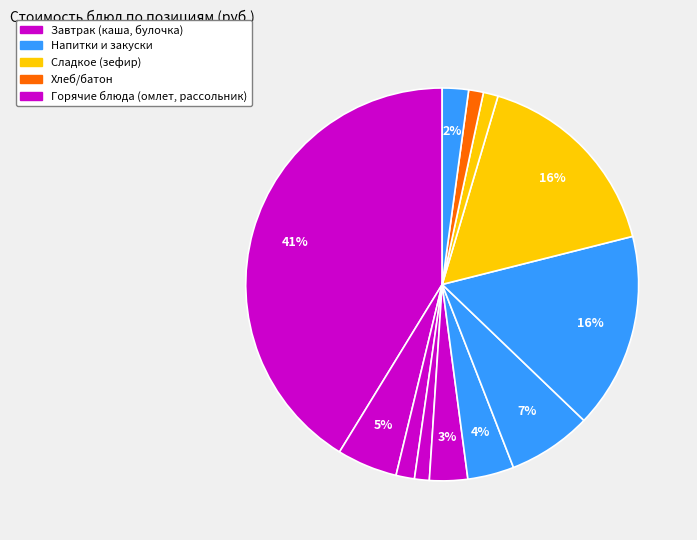

Count the number of slices in the pie.

12